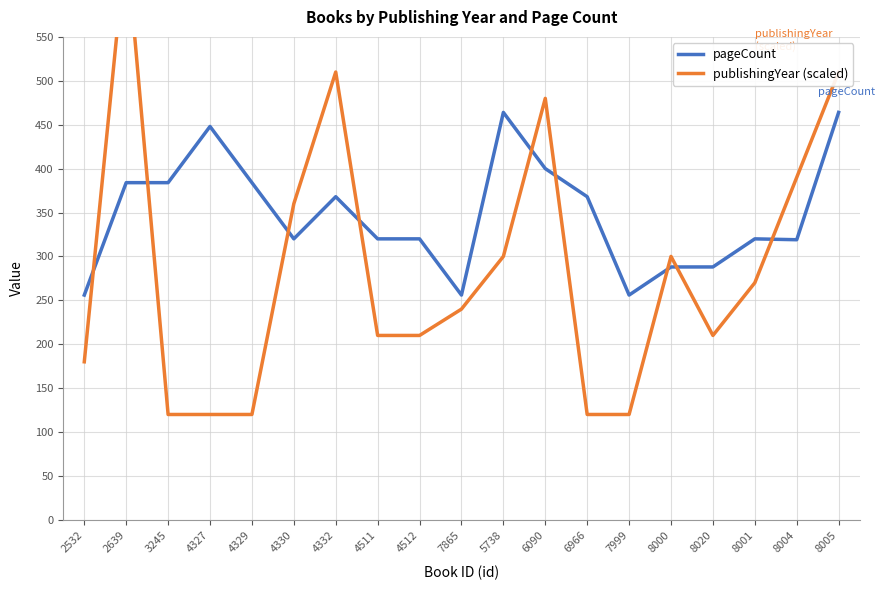

Rank the categories by publishingYear (scaled) value from highest to lowest.

2639, 4332, 8005, 6090, 8004, 4330, 5738, 8000, 8001, 7865, 4511, 4512, 8020, 2532, 3245, 4327, 4329, 6966, 7999